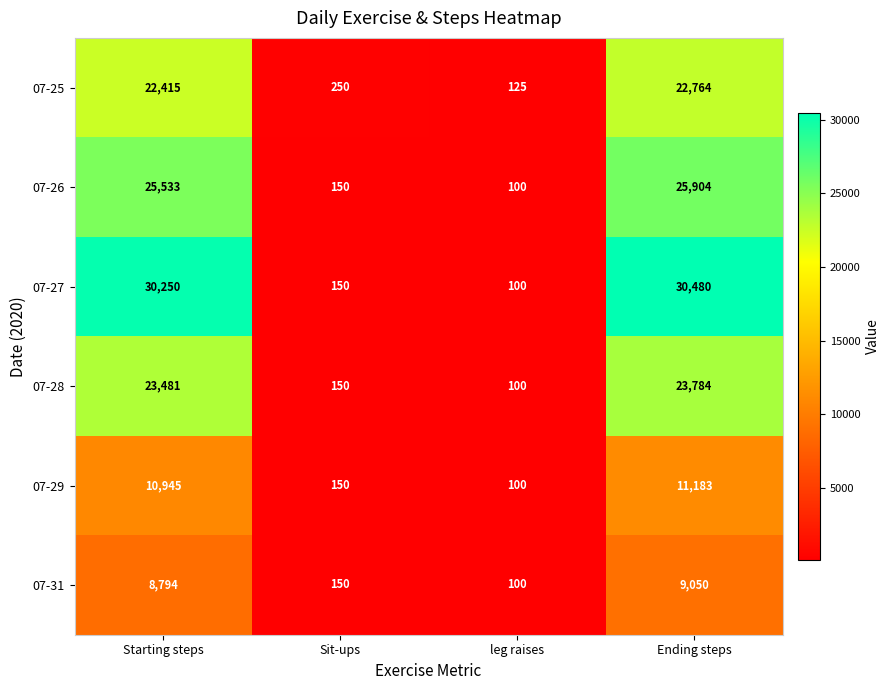

What is the total value across all series at leg raises?

625